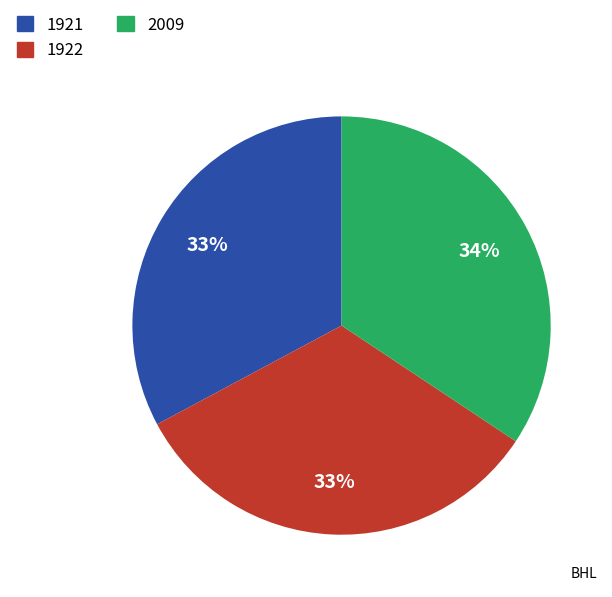

Is 1922 the majority of the pie?

No